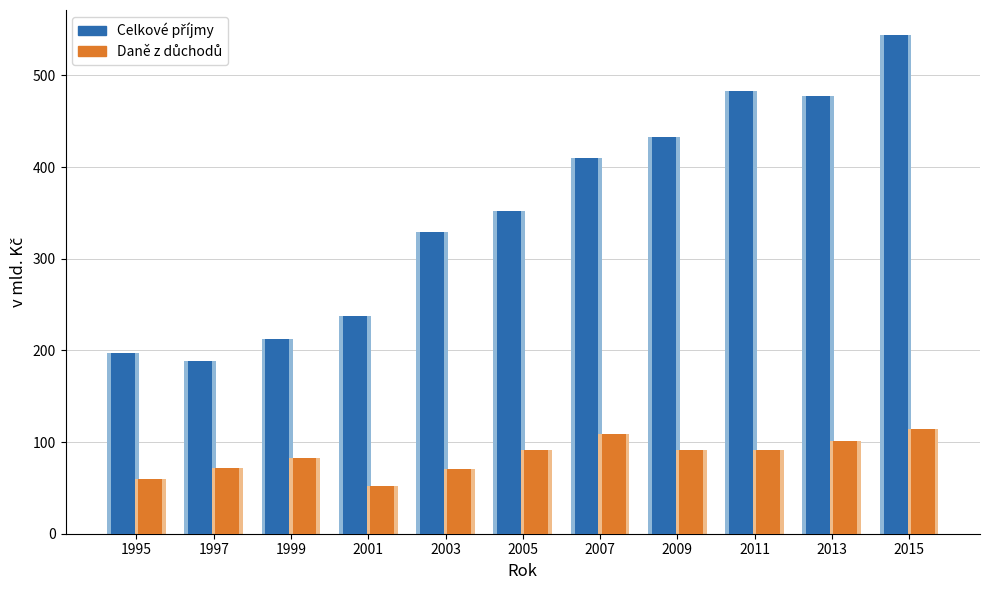

What is the maximum value shown in the chart?

544.2